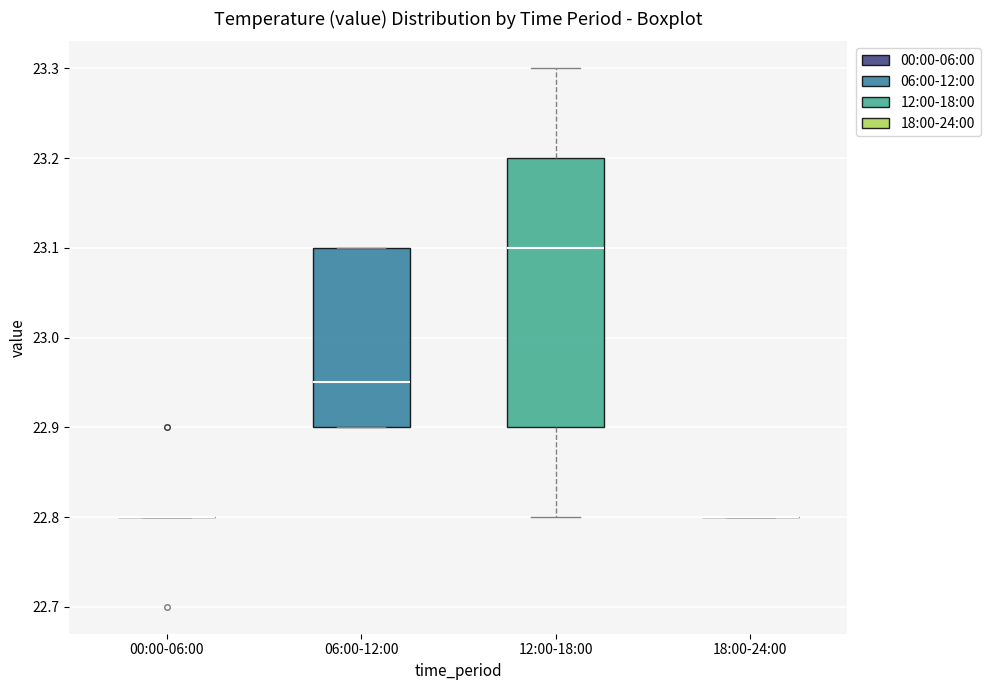

Which box is the tallest, from its lower edge to its upper edge?

12:00-18:00